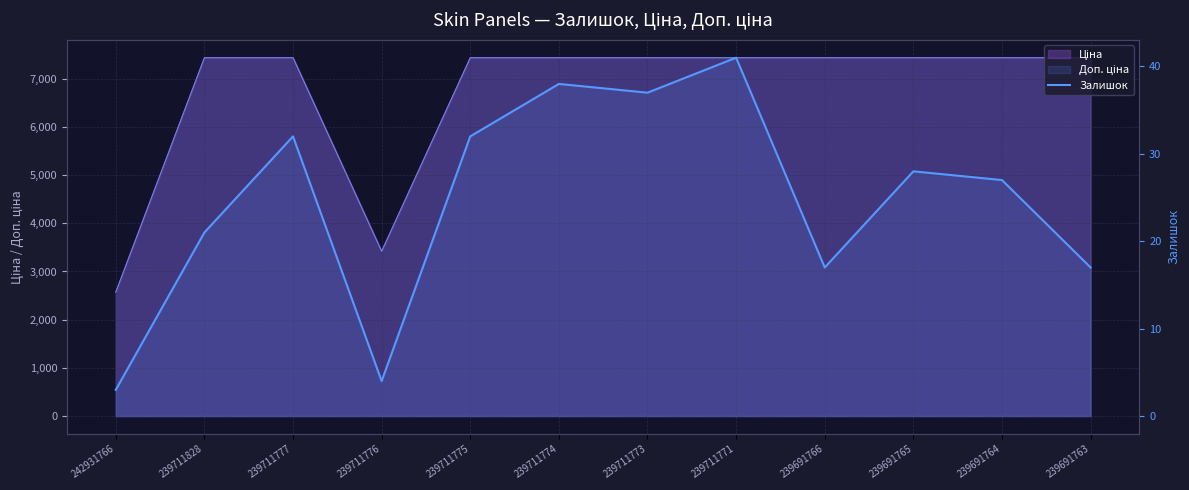

Does the chart display data point markers on the line(s)?

No